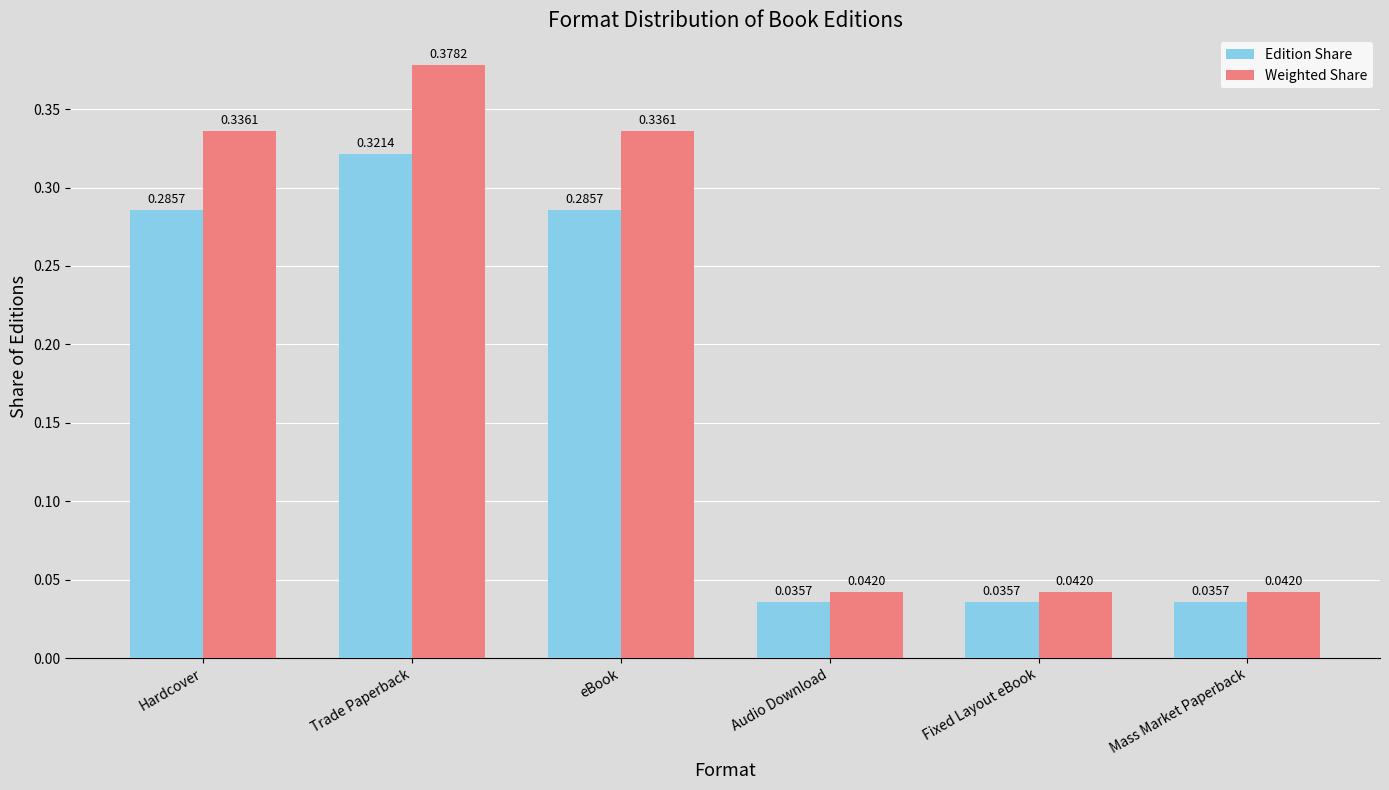

Rank the series by their average value, from lowest to highest.

Edition Share, Weighted Share